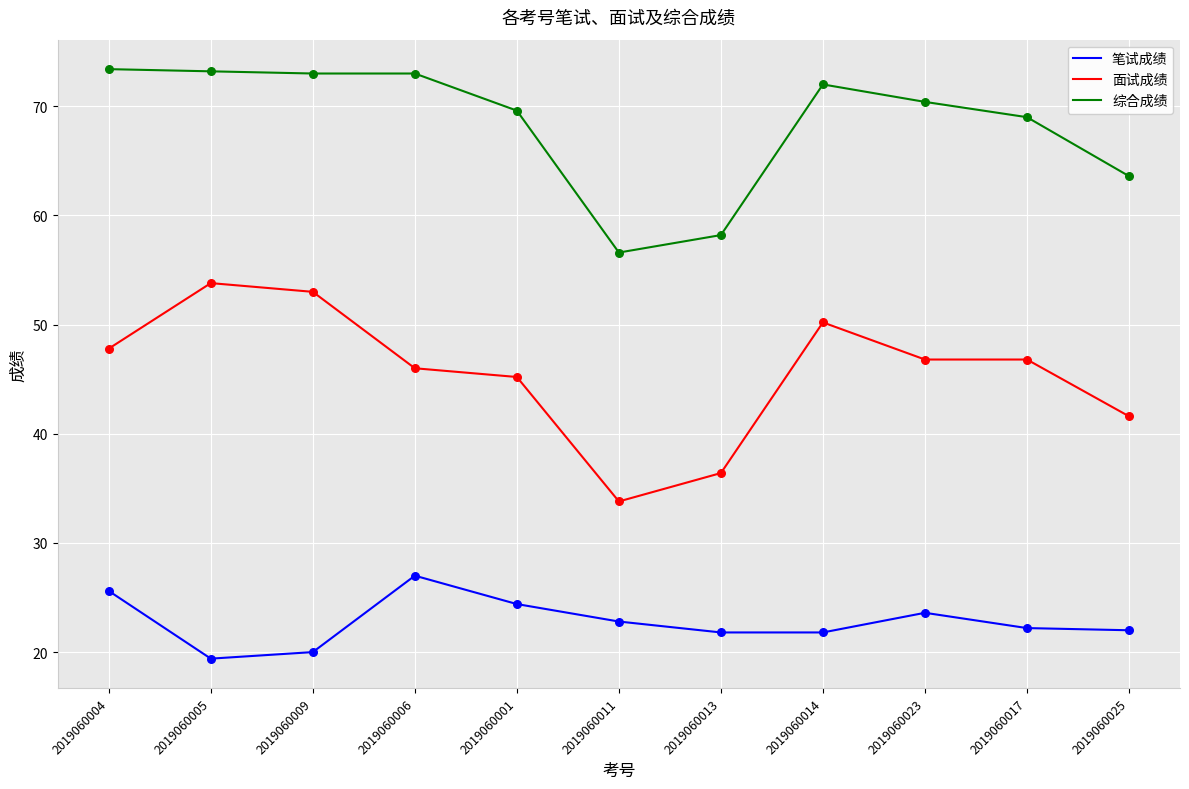

At how many categories does at least one series exceed 45?

11